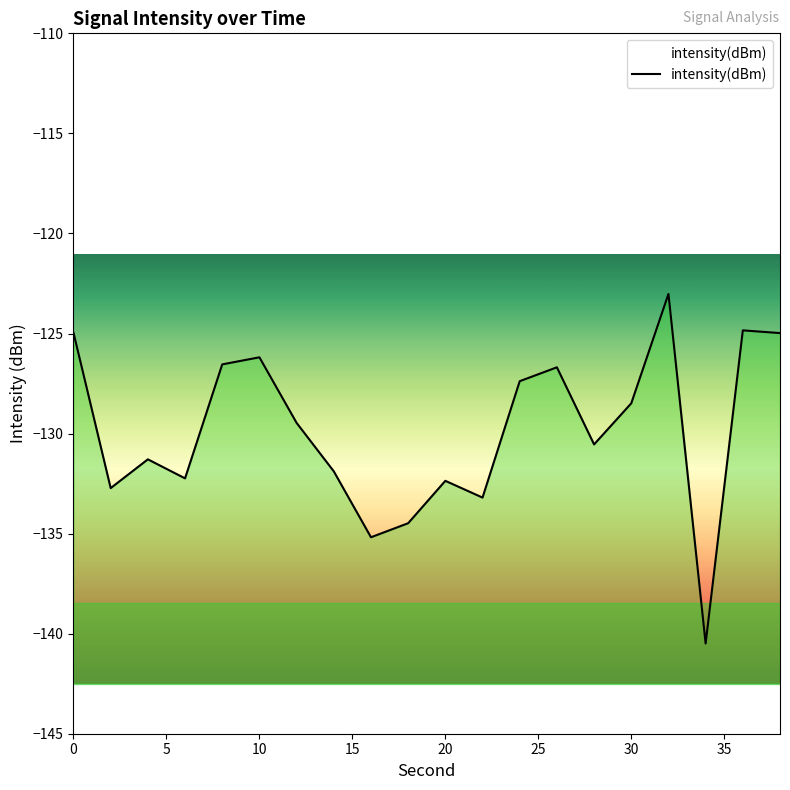

What is the value of the 10th point from the left?

-134.5